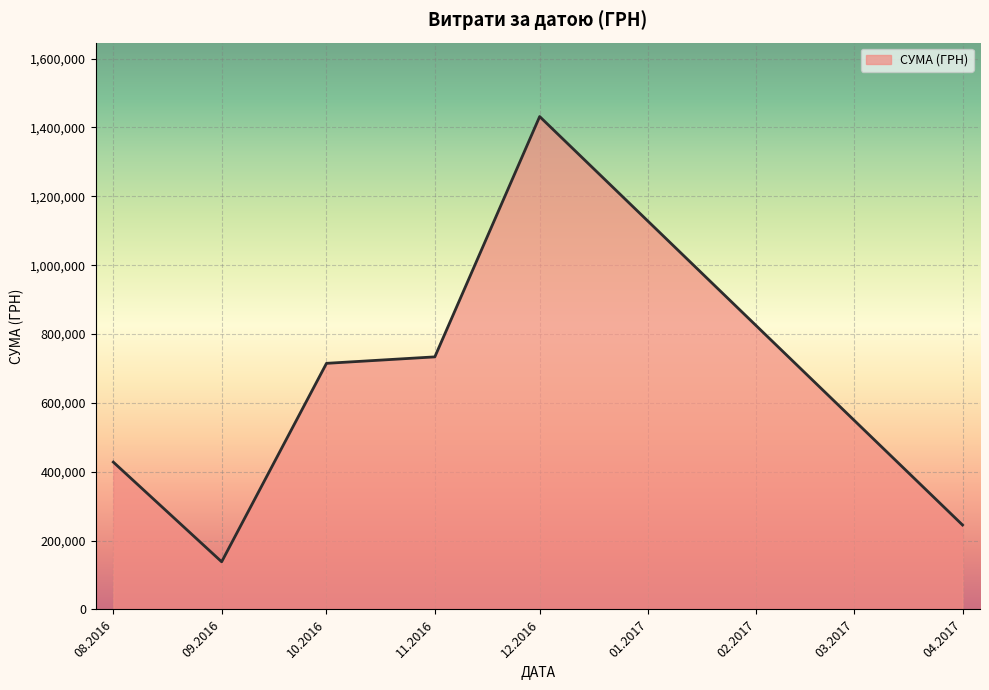

Where is the first local maximum?

12.2016